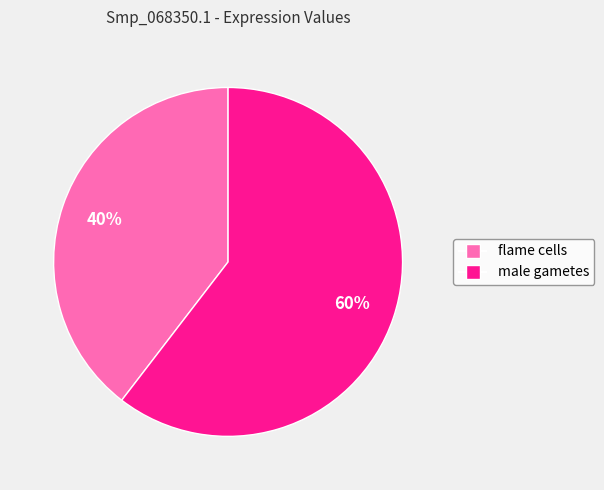

True or false: male gametes accounts for 51% of the total.

False